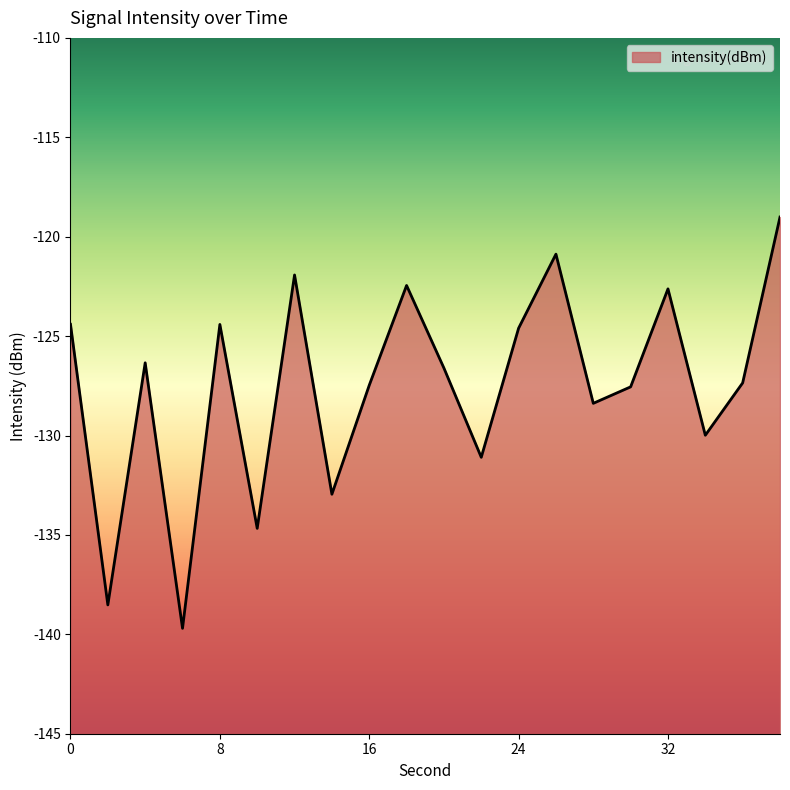

Does the chart have visible grid lines?

No